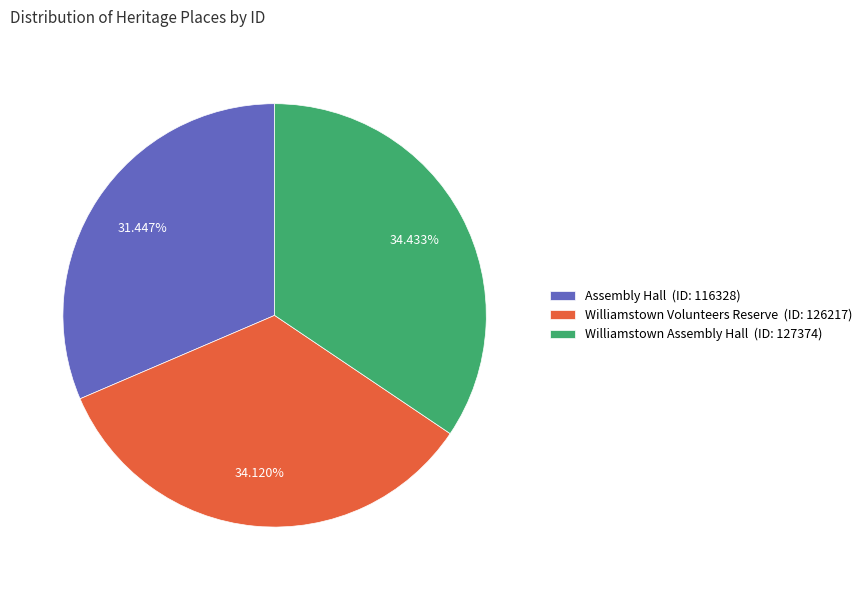

Approximately how many times larger is the value at Williamstown Volunteers Reserve (ID: 126217) compared to Assembly Hall (ID: 116328)?

1.1